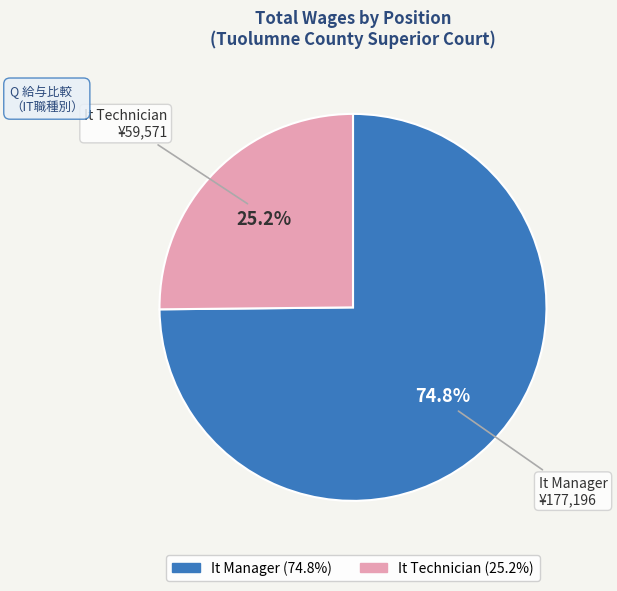

To the nearest percent, what is the difference between the largest and smallest slice percentages?

50%